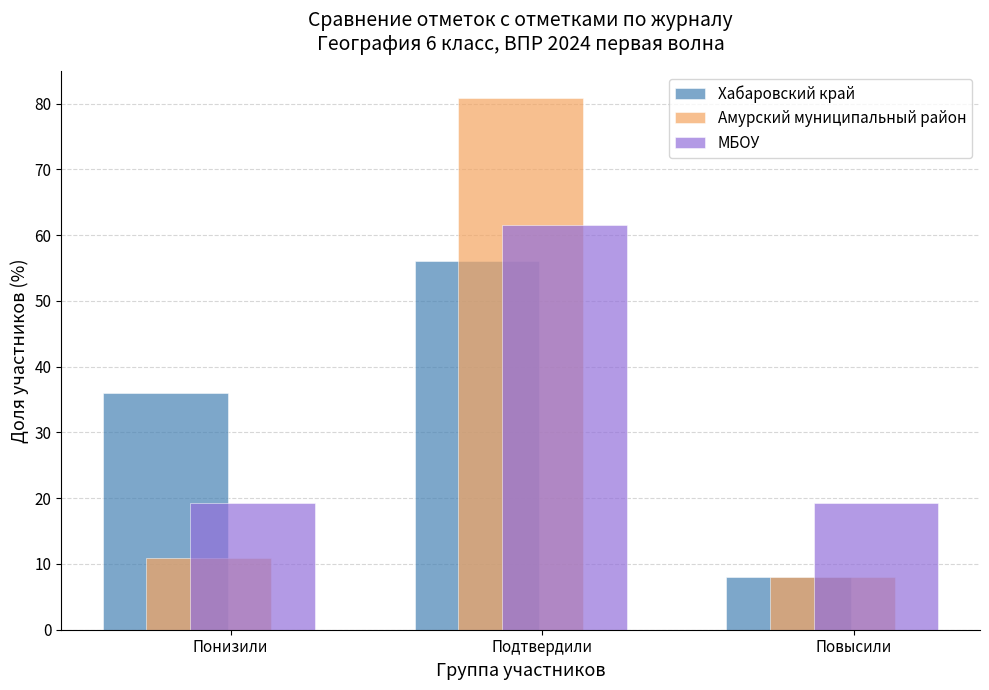

At which label is Хабаровский край closest to 32?

Понизили